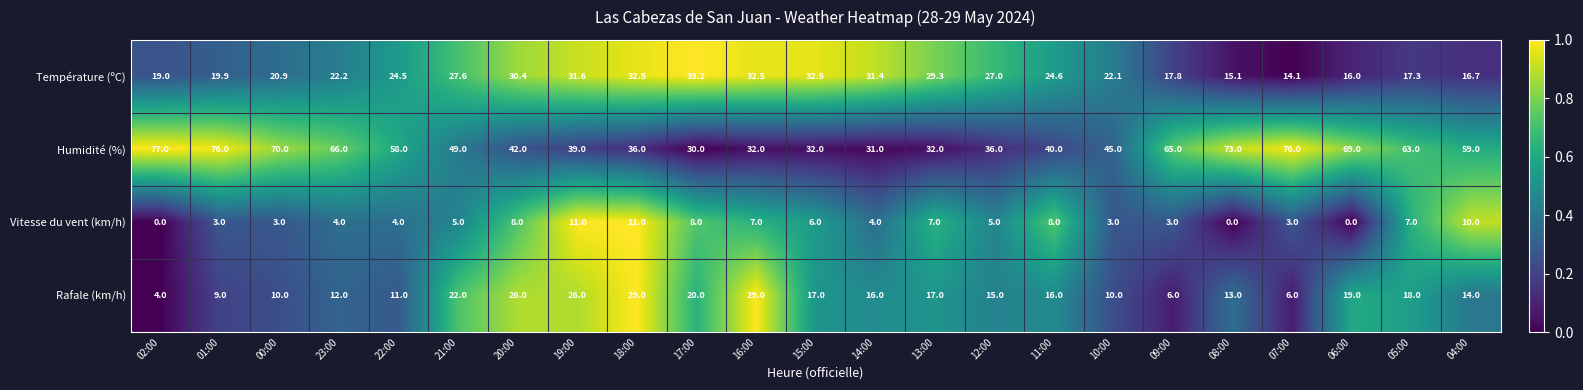

Rank the series at 16:00 from lowest to highest value.

Vitesse du vent (km/h), Rafale (km/h), Humidité (%), Température (ºC)